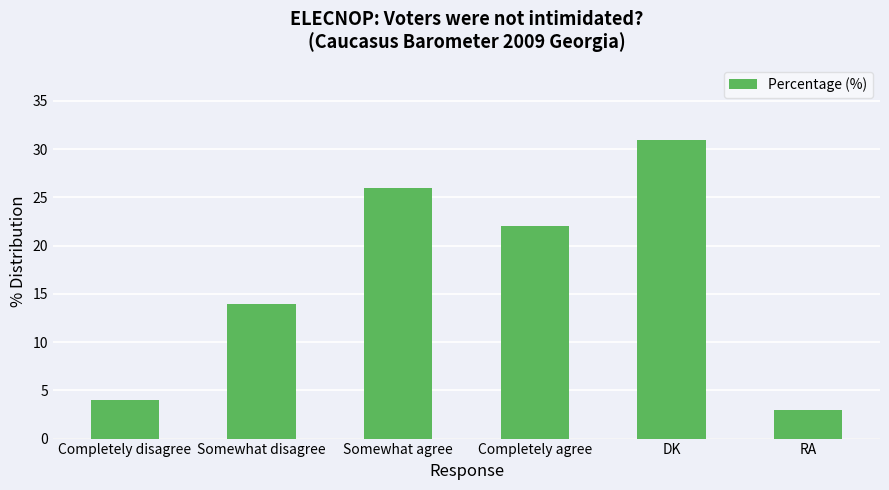

Reading left to right, extract all data points from this chart.

Completely disagree=4	Somewhat disagree=14	Somewhat agree=26	Completely agree=22	DK=31	RA=3